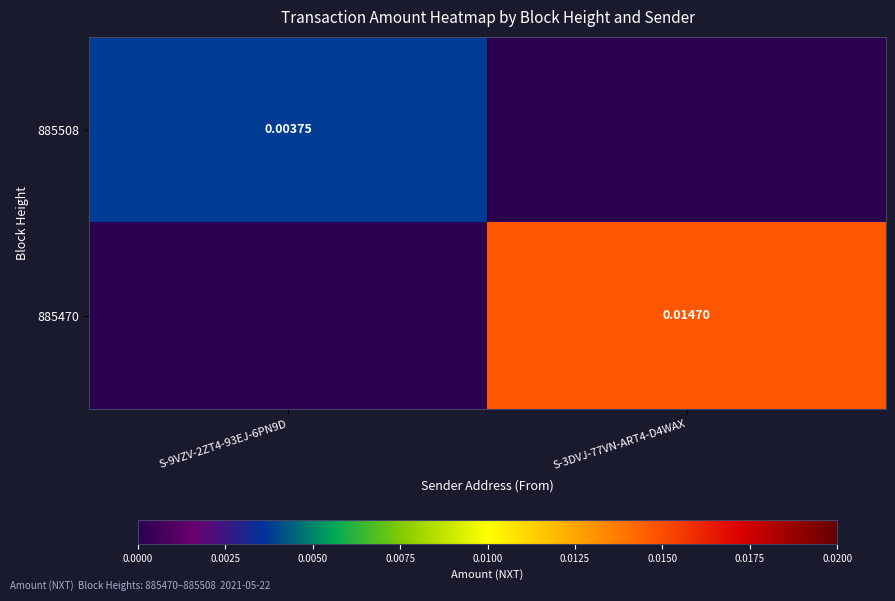

Is the value of 885508 at S-9VZV-2ZT4-93EJ-6PN9D greater than the value of 885470 at S-3DVJ-77VN-ART4-D4WAX?

No